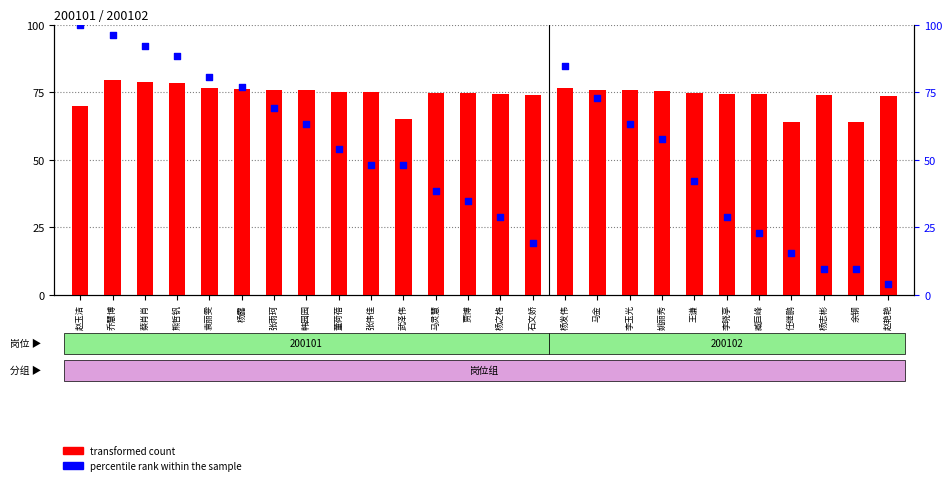

At how many categories does at least one series exceed 77?

6